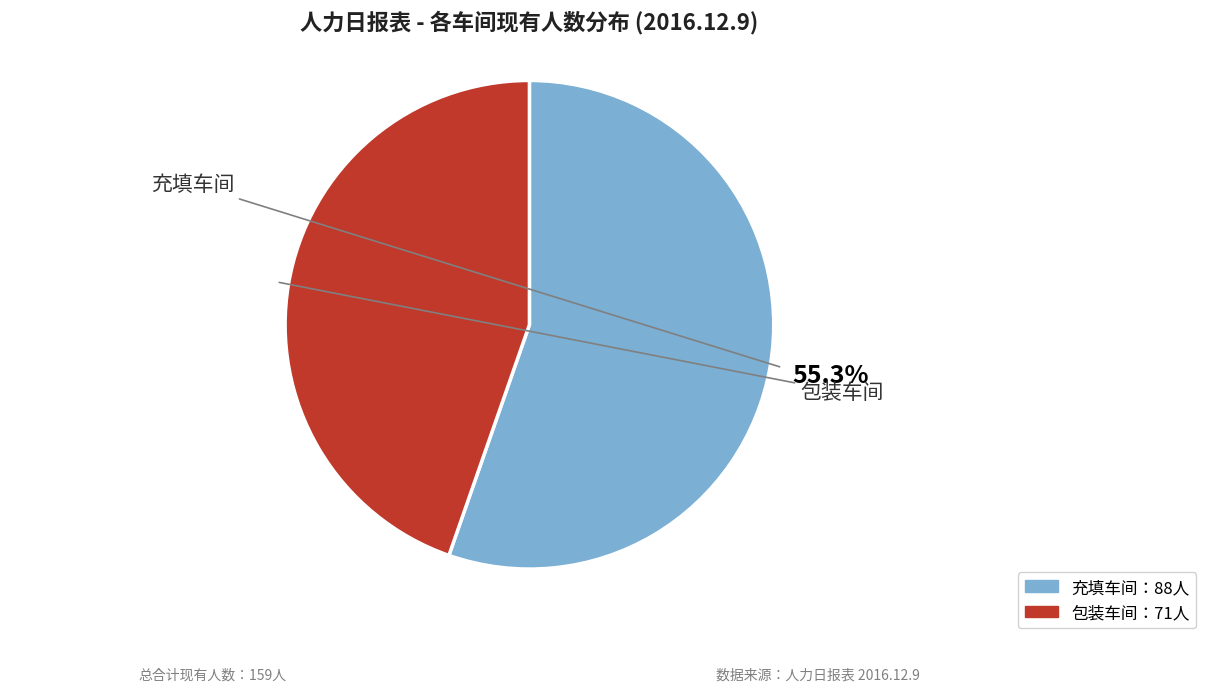

Is there a majority slice in this chart?

Yes